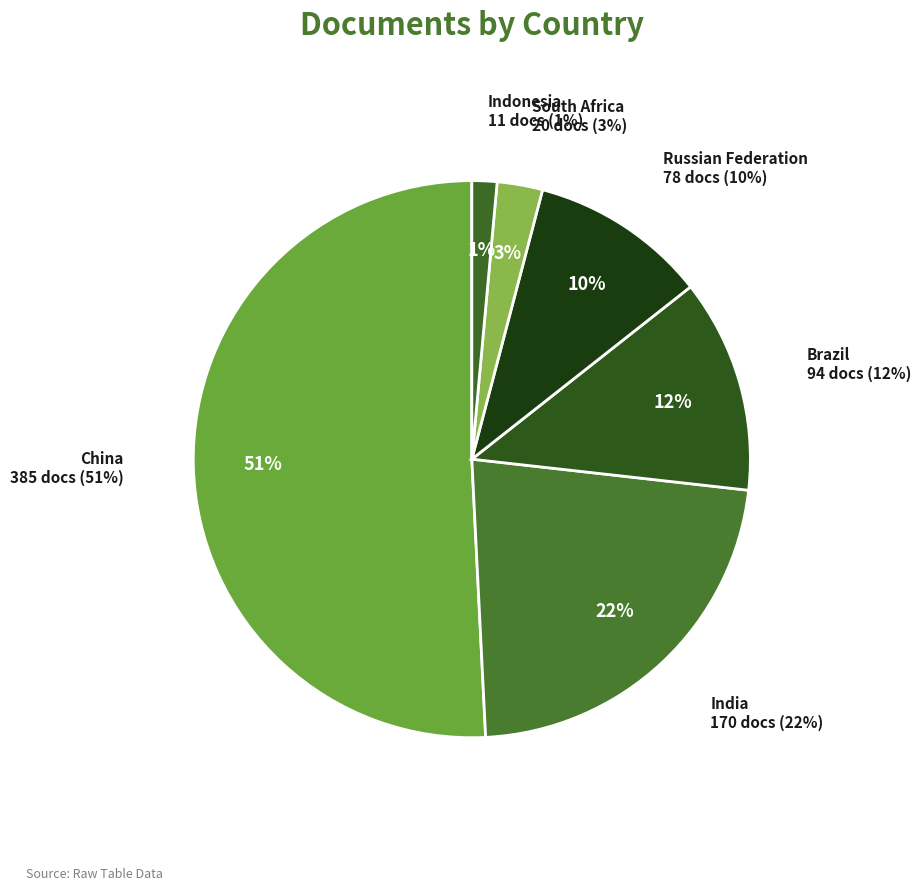

How many segments does this pie chart have?

6